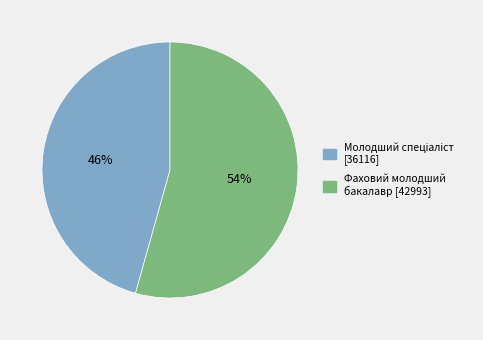

To the nearest percent, what percentage of the pie is Фаховий молодший бакалавр?

54%